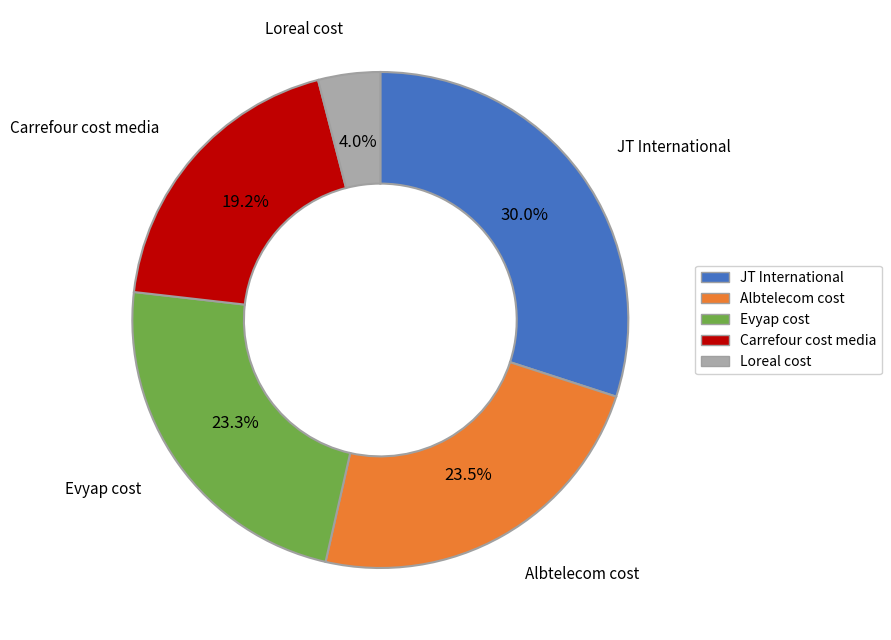

To the nearest percent, what is the difference between the Loreal cost and Albtelecom cost slice percentages?

20%